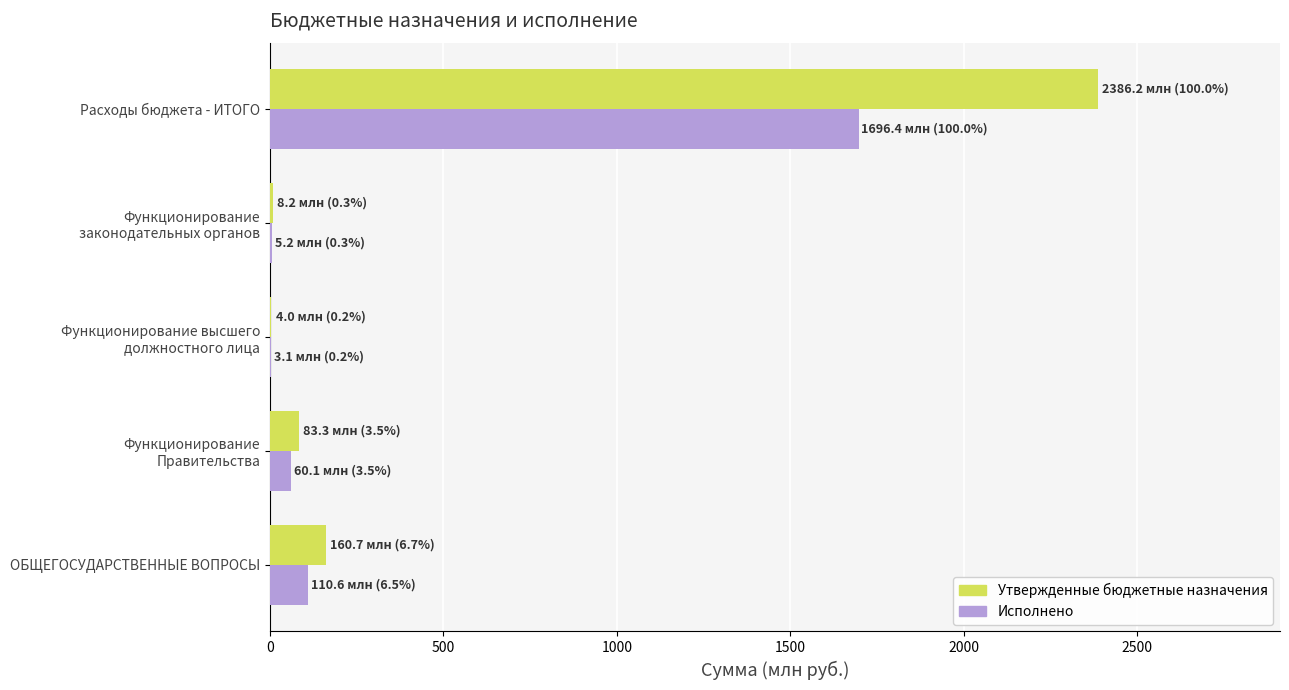

What are all the series names shown in the legend?

Утвержденные бюджетные назначения, Исполнено